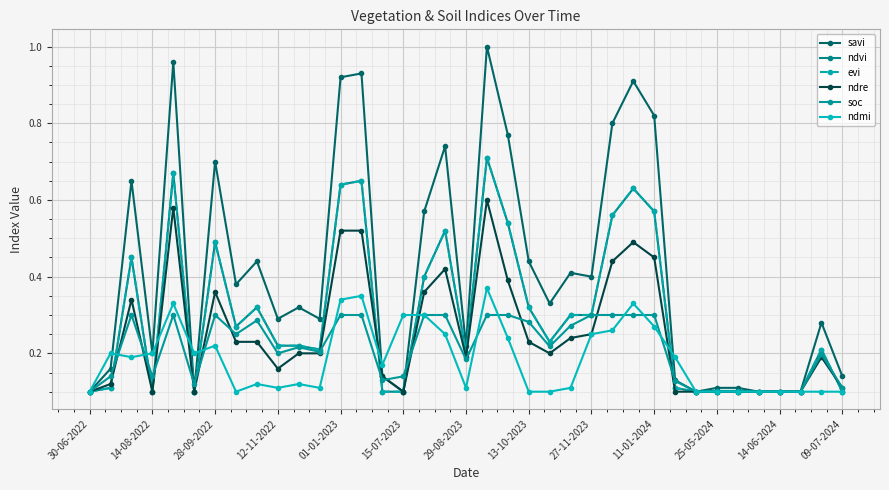

Where is the first local minimum for soc?

14-08-2022